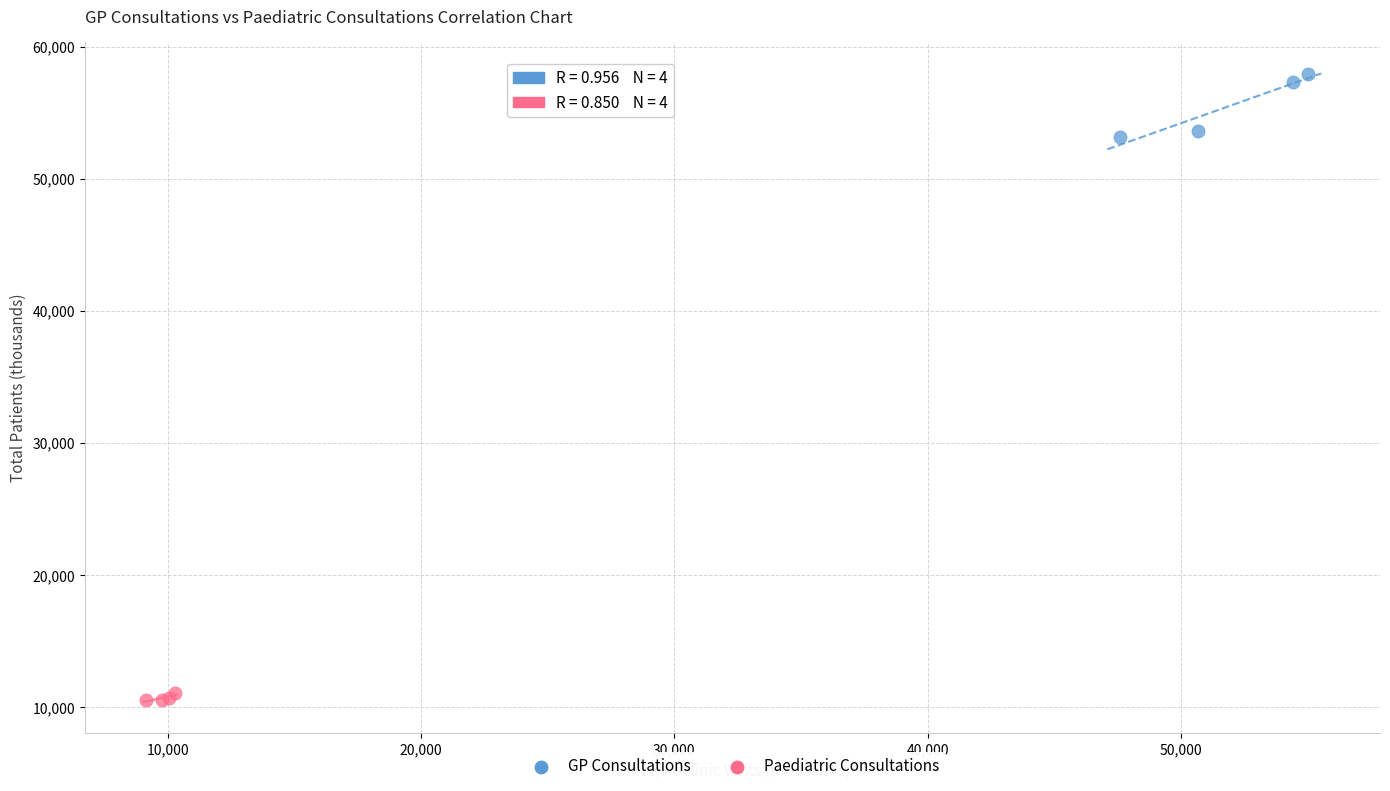

What are all the series names shown in the legend?

GP Consultations, Paediatric Consultations